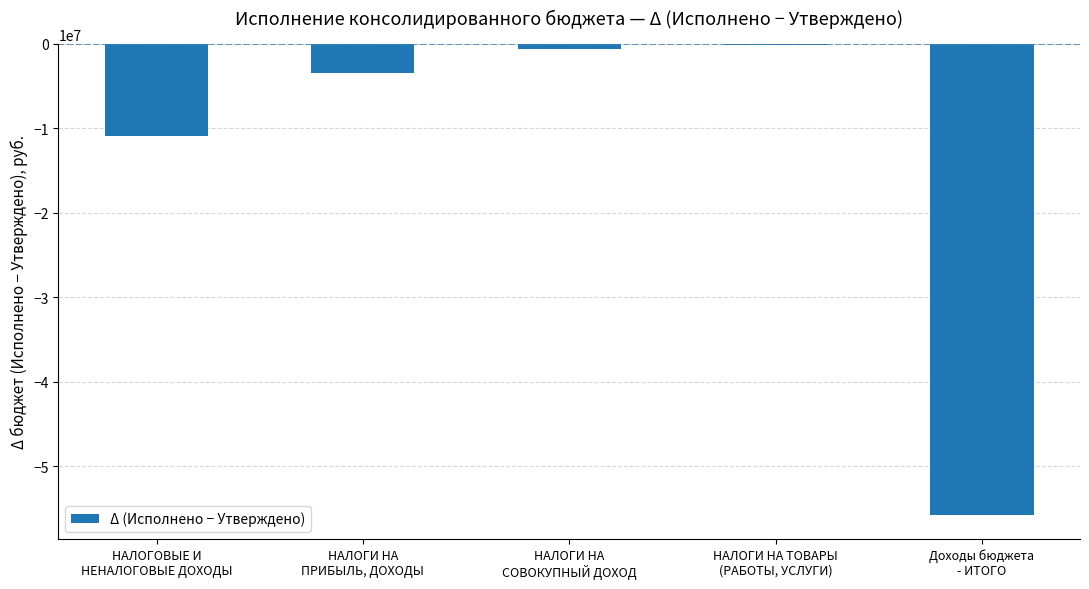

Between Доходы бюджета
- ИТОГО and НАЛОГИ НА ТОВАРЫ
(РАБОТЫ, УСЛУГИ), which is larger?

НАЛОГИ НА ТОВАРЫ
(РАБОТЫ, УСЛУГИ)